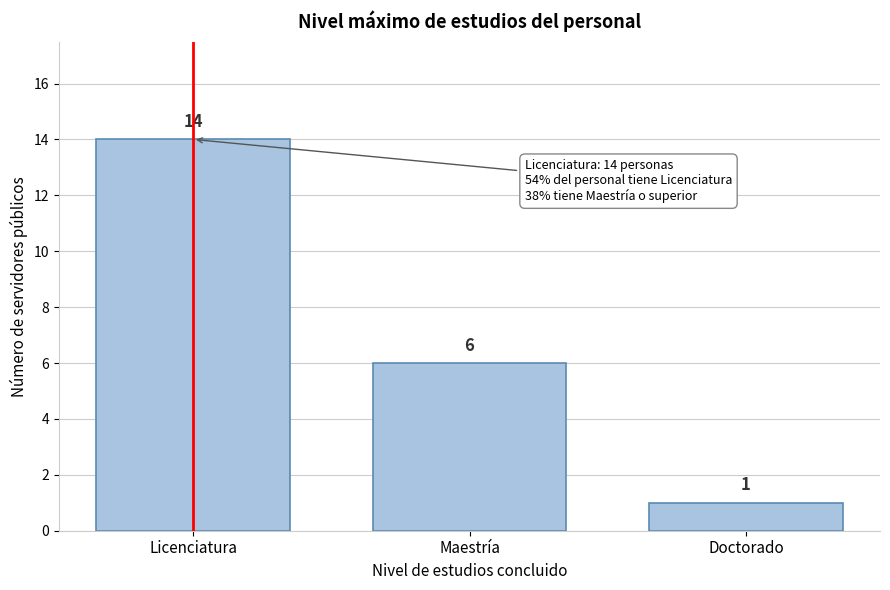

Reading right to left, extract all data points from this chart.

1	6	14